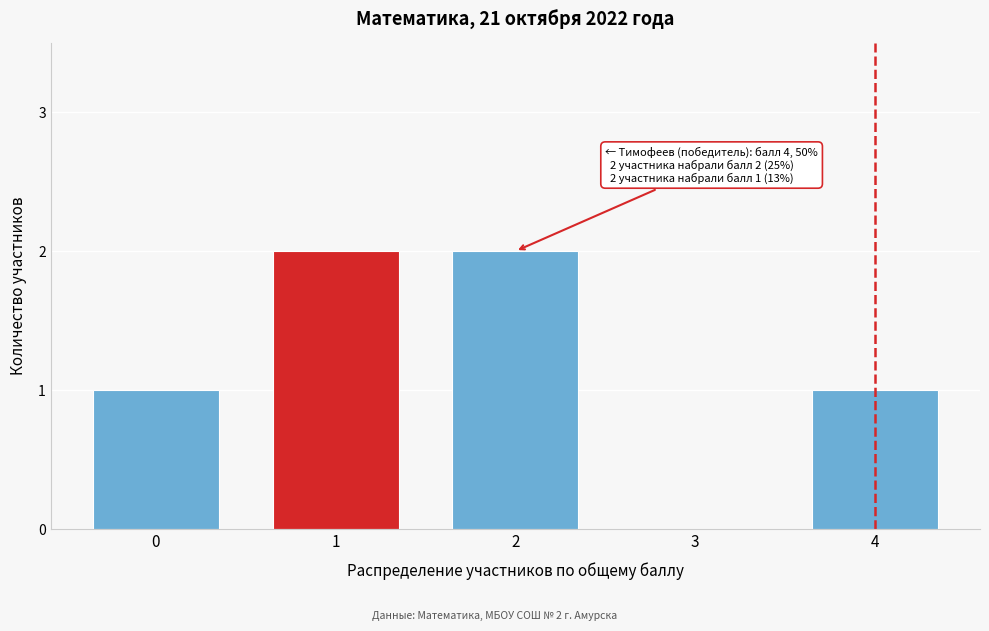

Reading right to left, transcribe all the data shown in this chart.

4=1	3=0	2=2	1=2	0=1